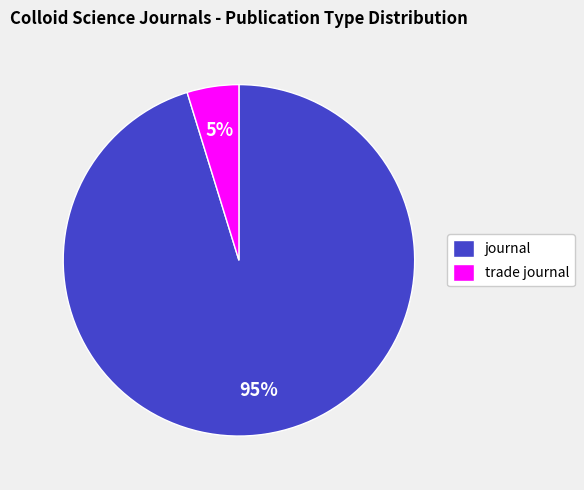

To the nearest percent, what is the average slice percentage?

50%